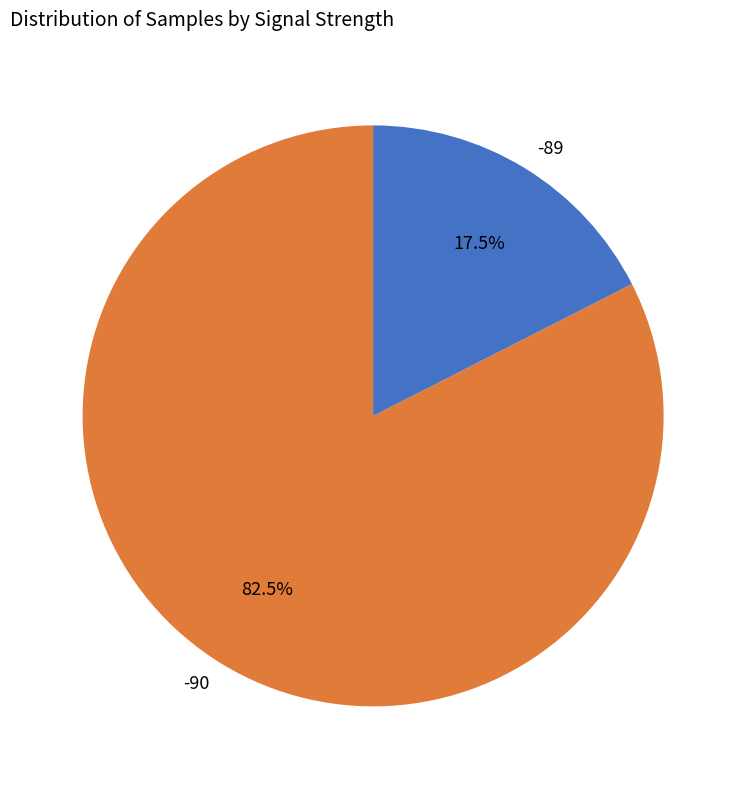

How many slices are in this pie chart?

2